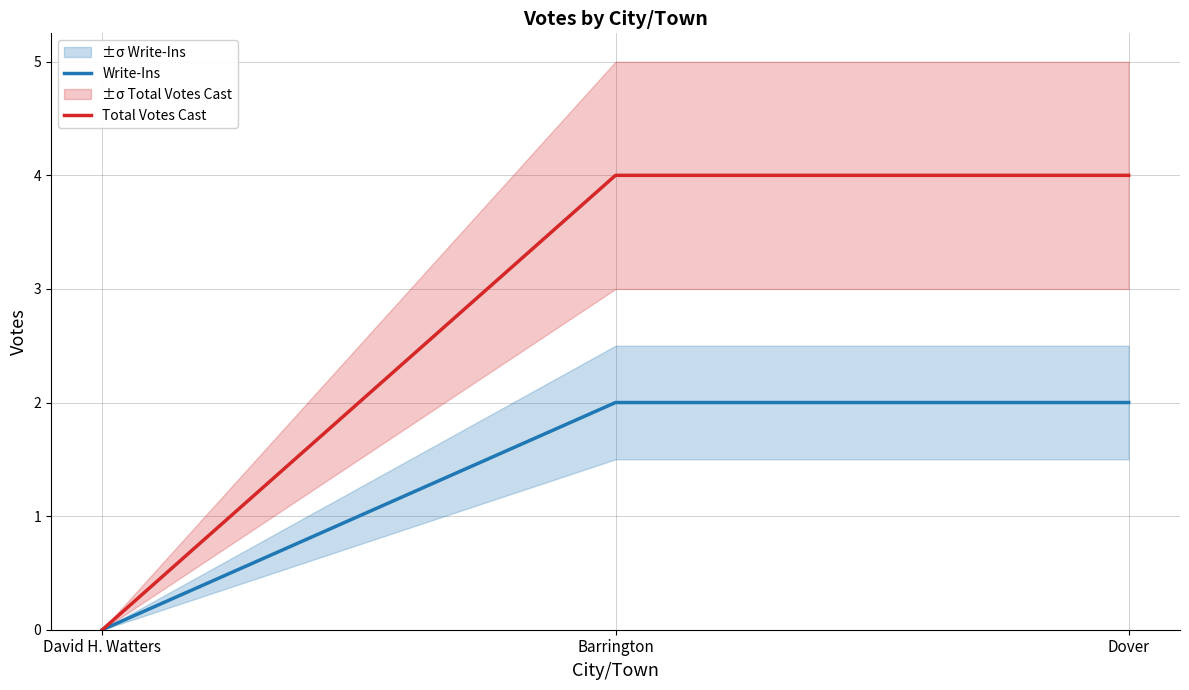

Where is Write-Ins nearest to the value 1?

David H. Watters